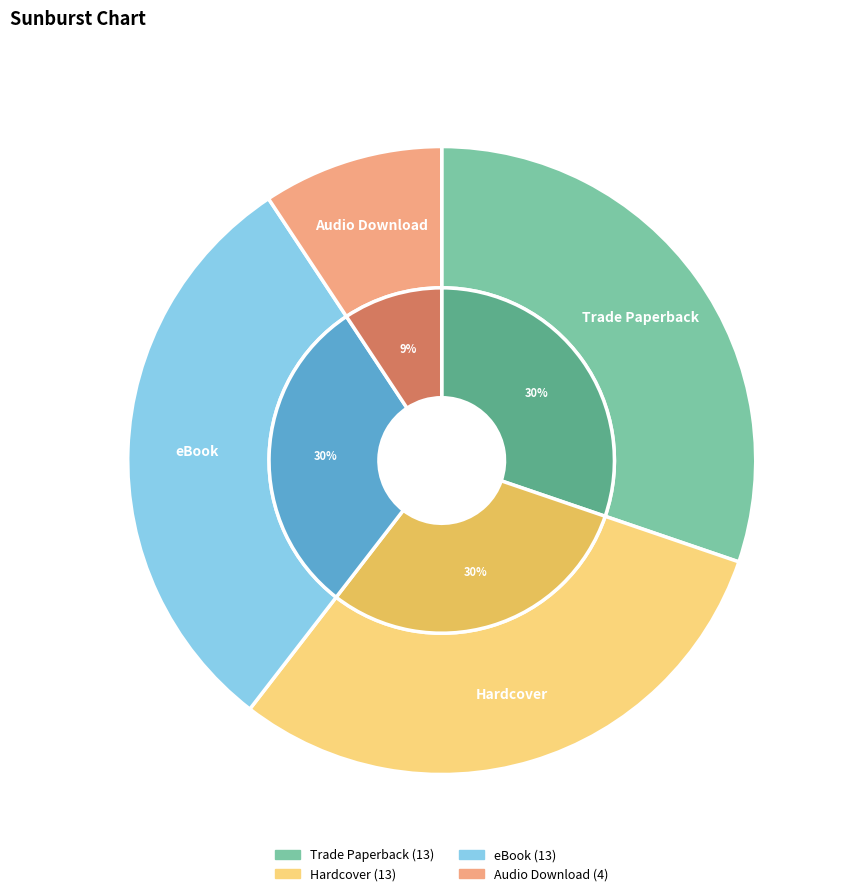

To the nearest percent, what percentage of the pie is Hardcover?

30%